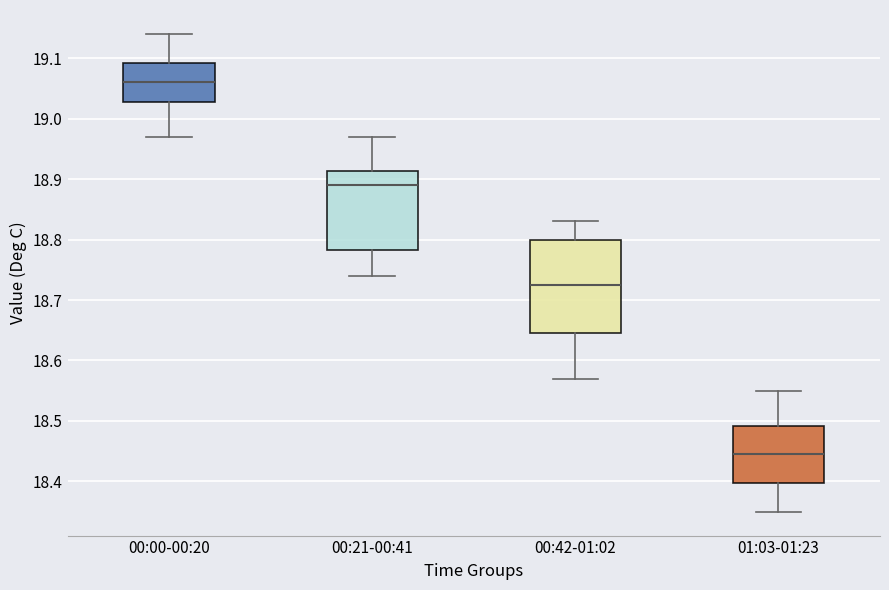

Comparing the boxes themselves (not the whiskers), which one is the tallest?

00:42-01:02